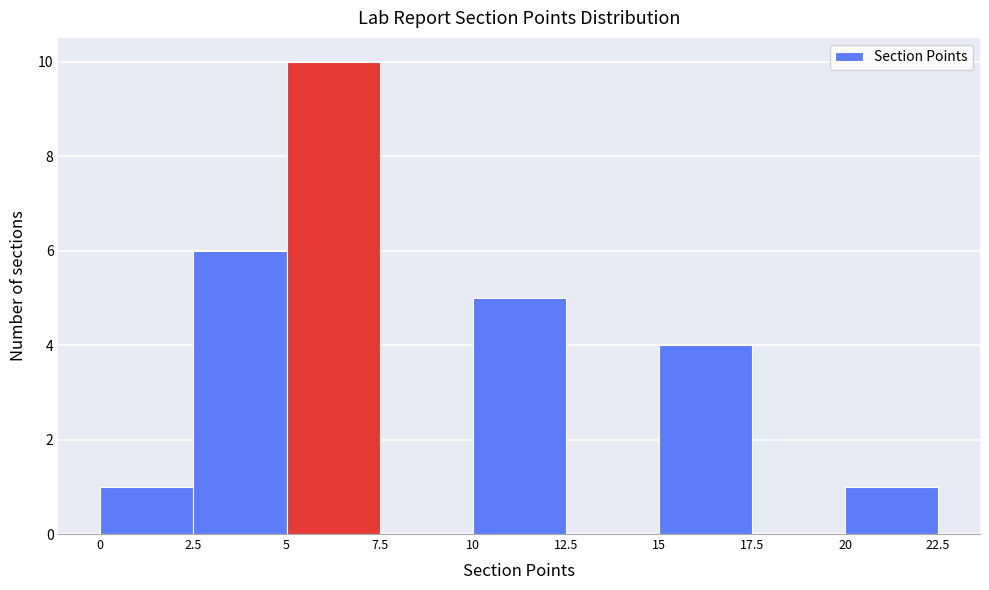

Over which range of the x-axis is the bar tallest?

5 to 7.5